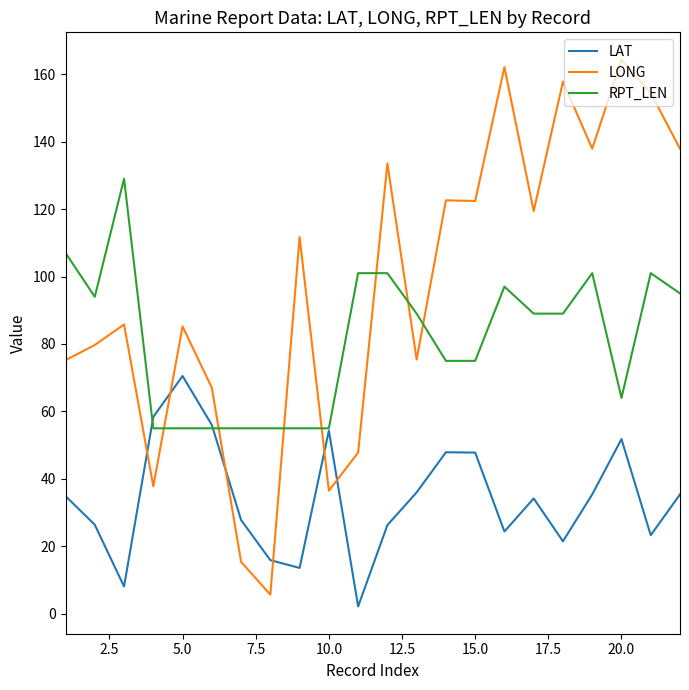

List the series in order of their overall mean, highest first.

LONG, RPT_LEN, LAT